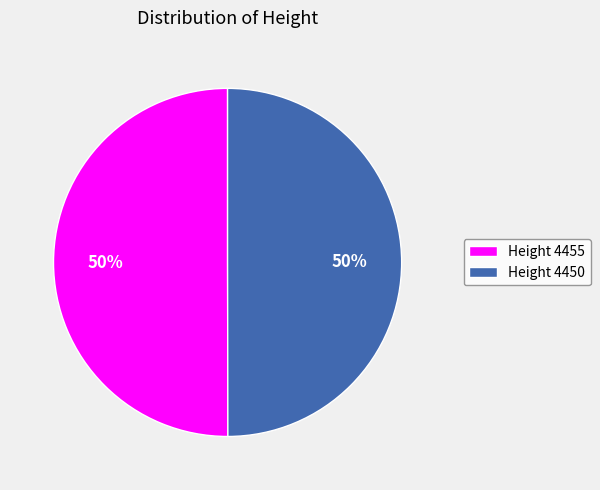

Combined, do Height 4450 and Height 4455 account for over 50%?

Yes